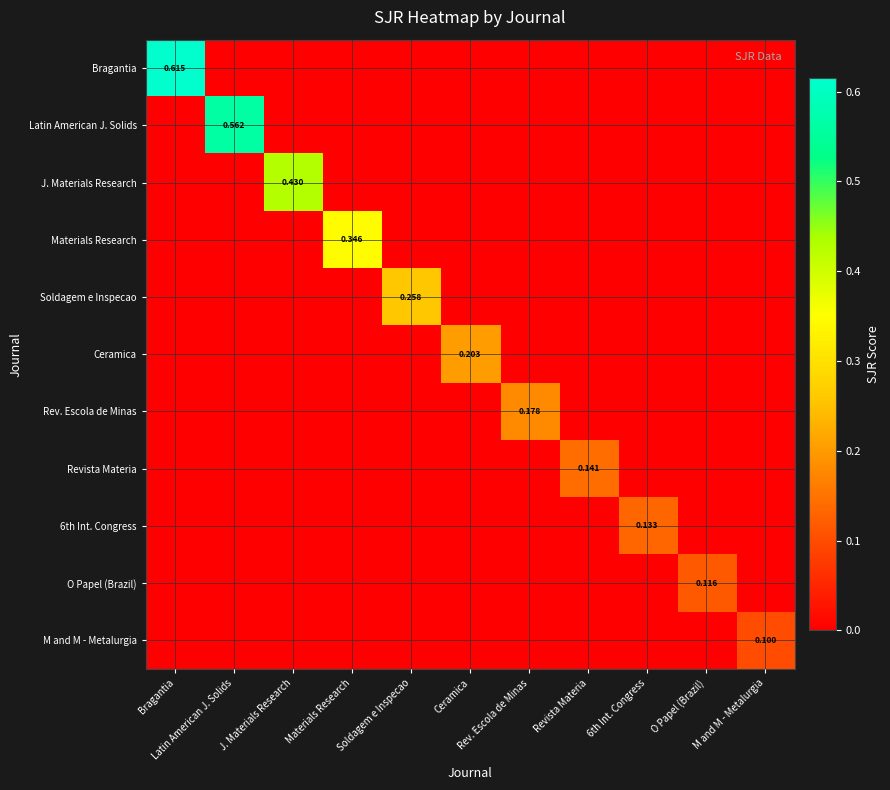

The Materials Research series shows 0.1 at Revista Materia. True or false?

False